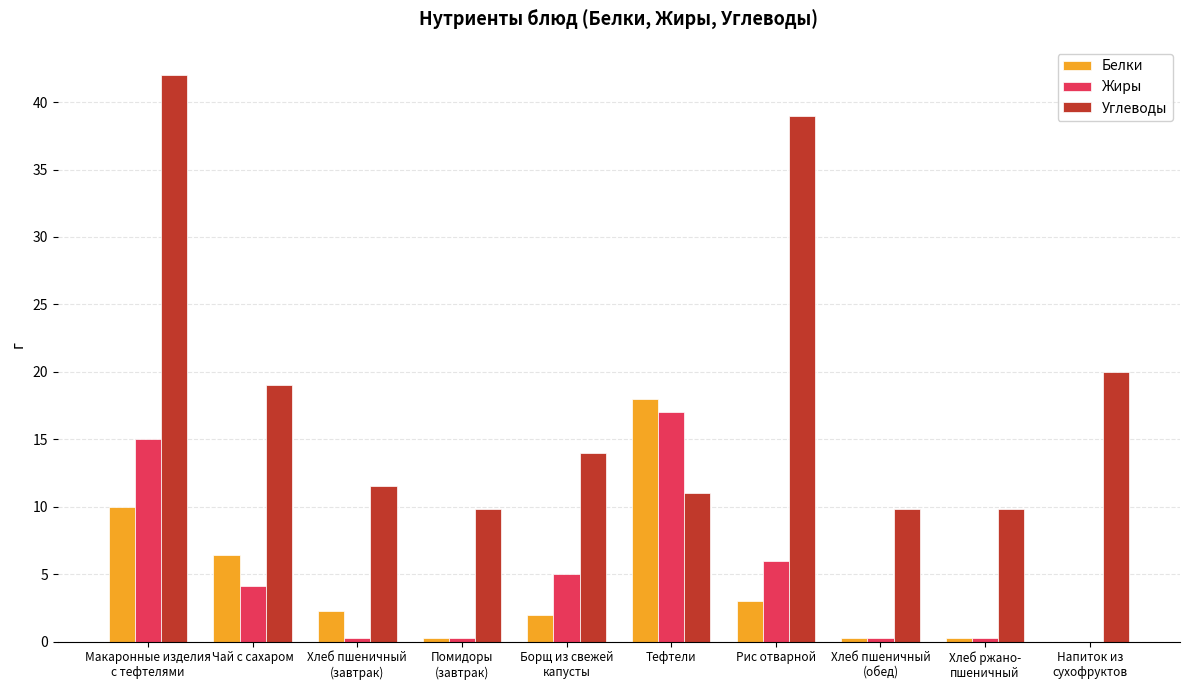

Which series has the largest total across all categories?

Углеводы